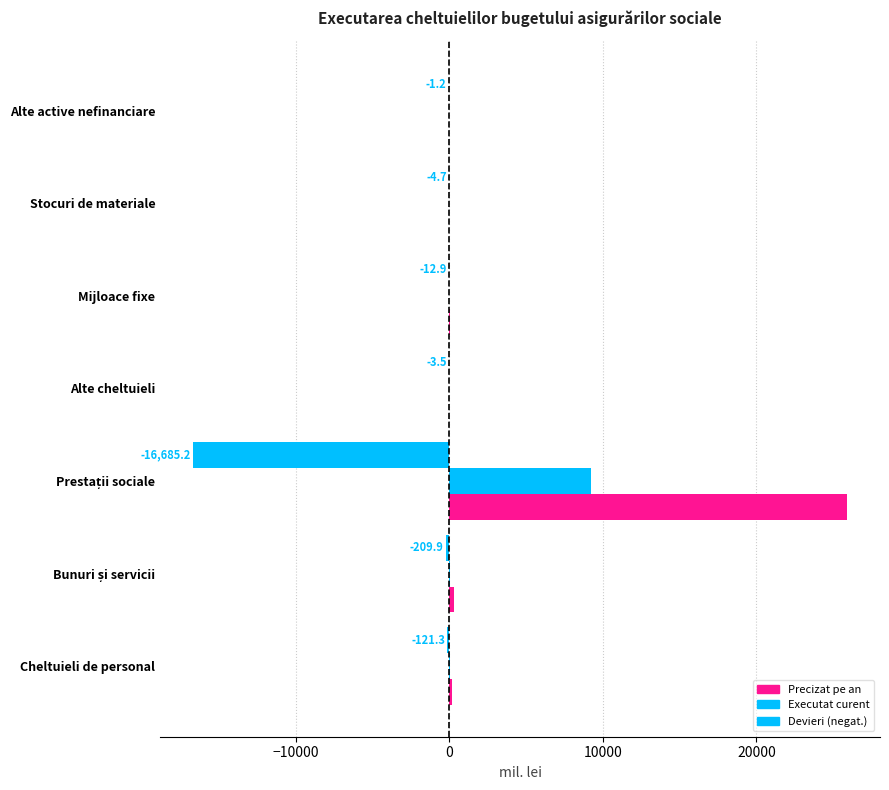

Count the number of data series in this chart.

3